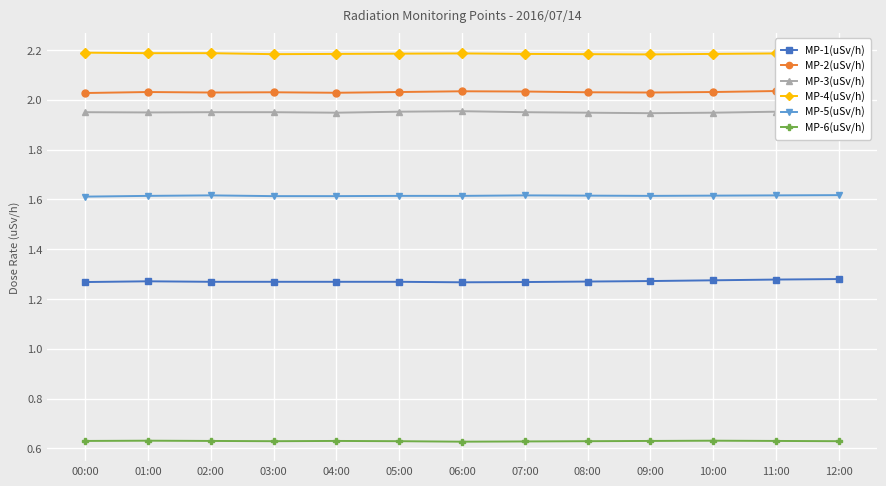

True or false: MP-5(uSv/h) and MP-2(uSv/h) intersect in this chart.

False